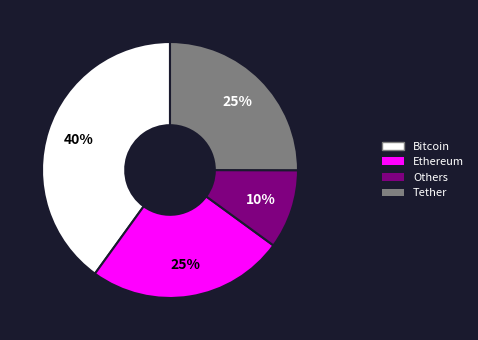

Is there any slice that represents more than half of the pie?

No